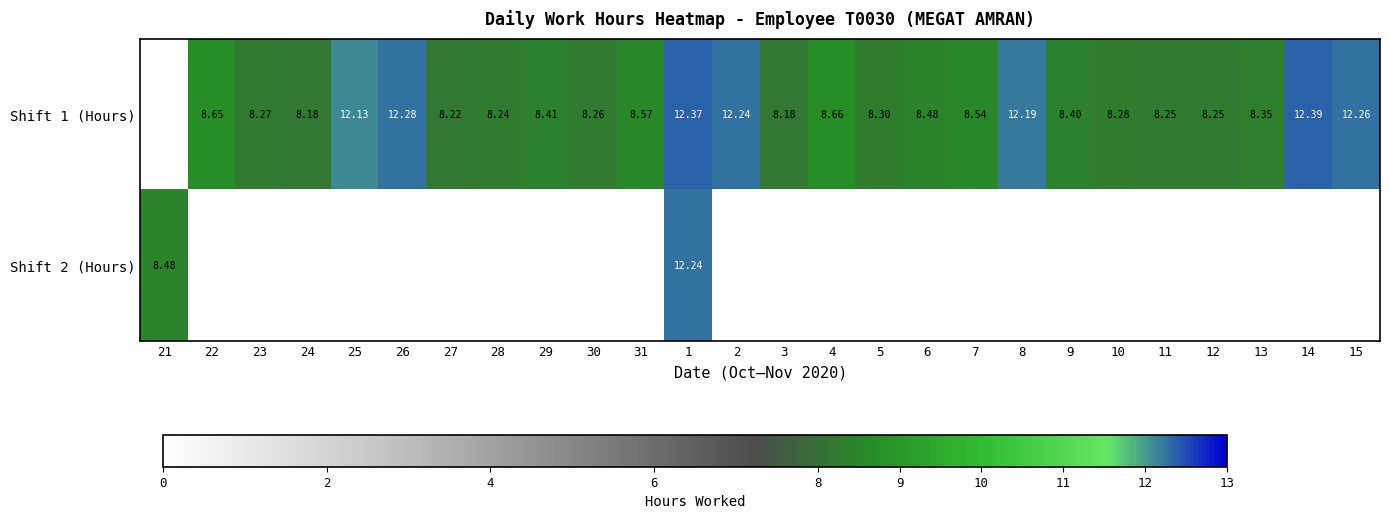

Where does the row_0 series first go above 8?

22